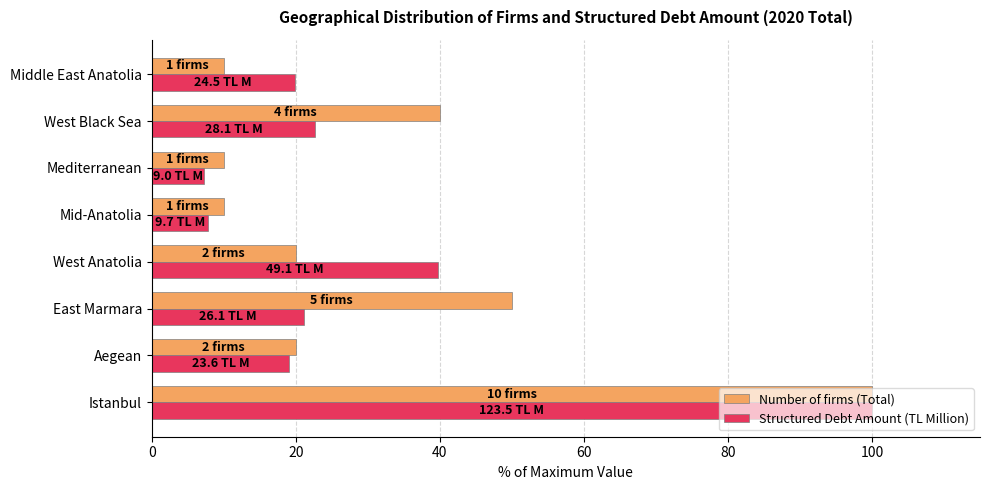

At which label is Structured Debt Amount (TL Million) closest to 53?

West Anatolia